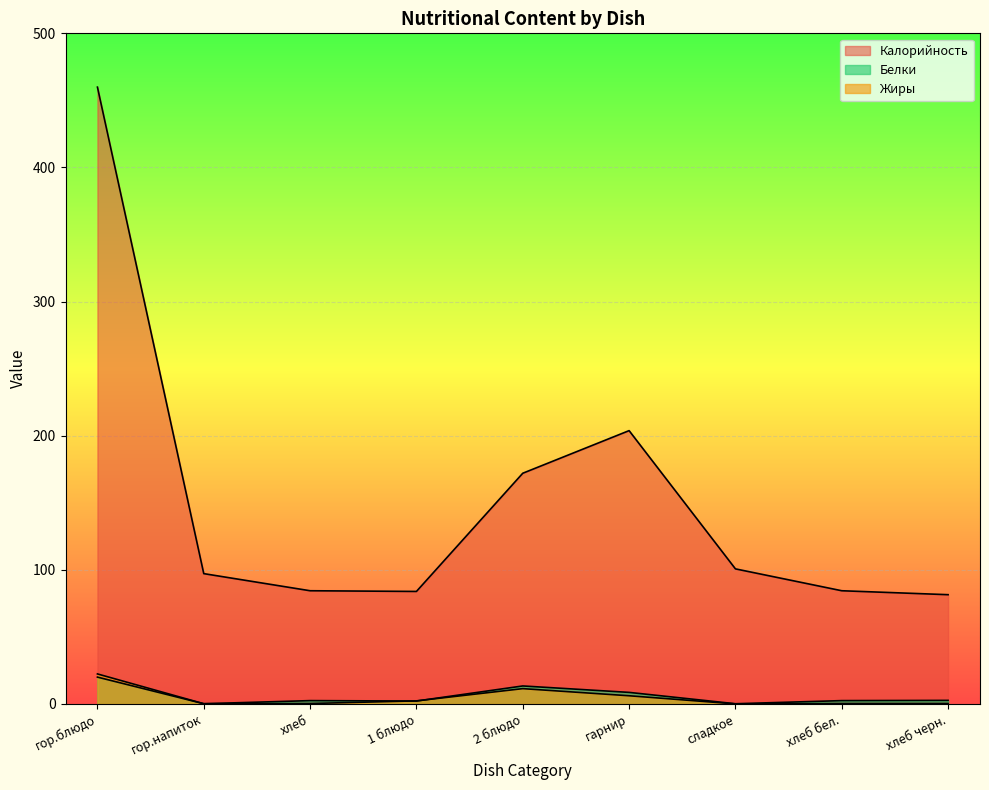

Which category has the highest value across all series?

гор.блюдо